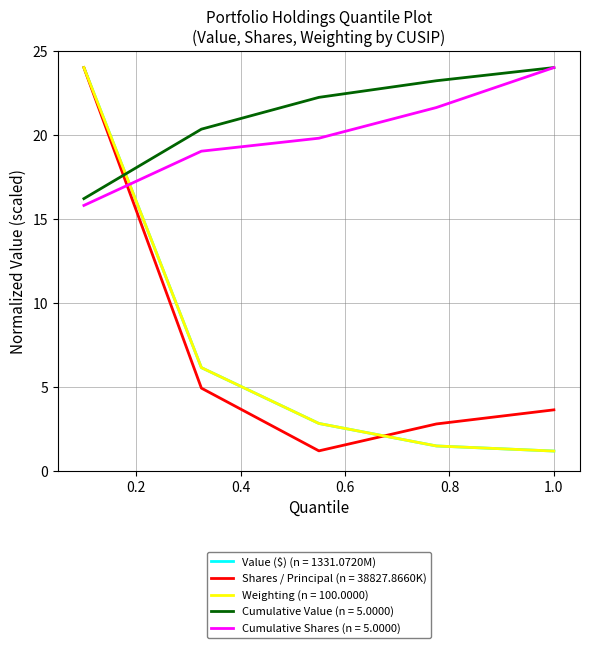

True or false: Cumulative Value (n = 5.0000) and Value ($) (n = 1331.0720M) cross at least once.

True